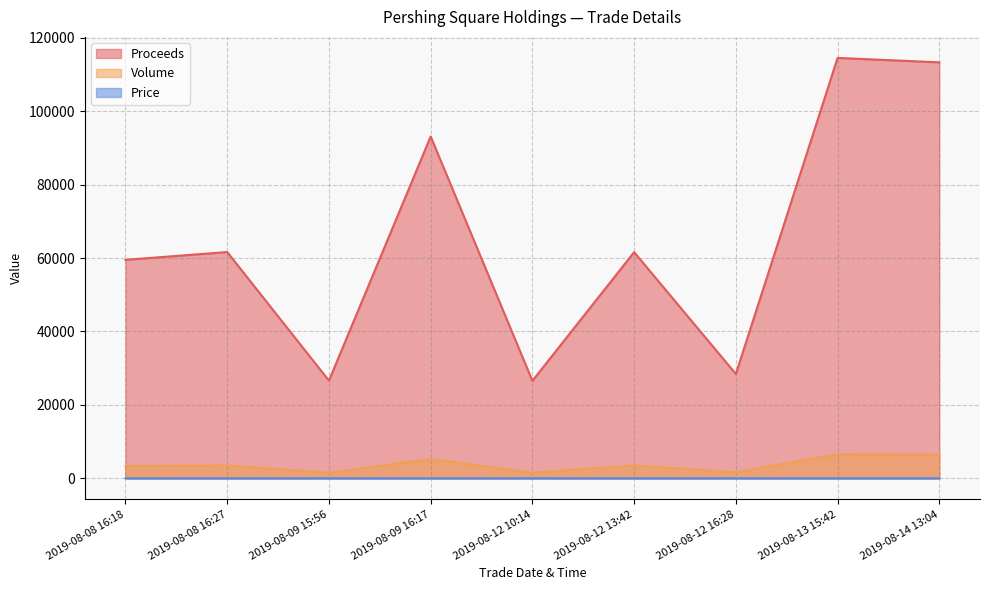

Which series has the largest range (max minus min)?

Proceeds